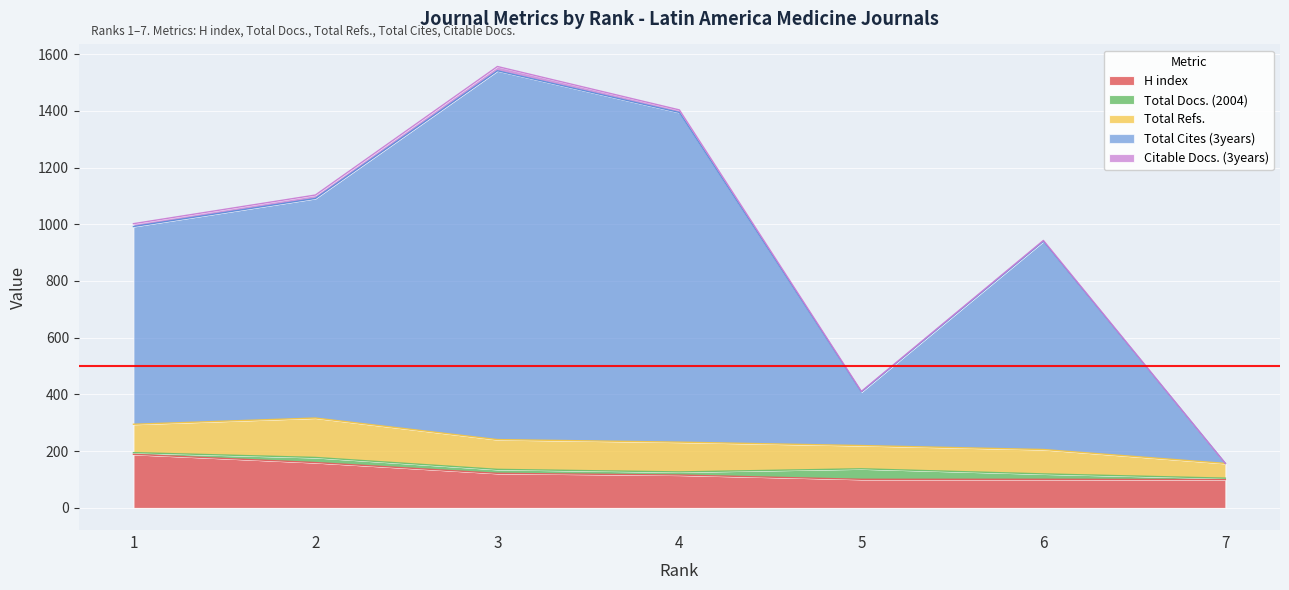

What is the value of the Total Cites (3years) point at the 6th from the left?

734